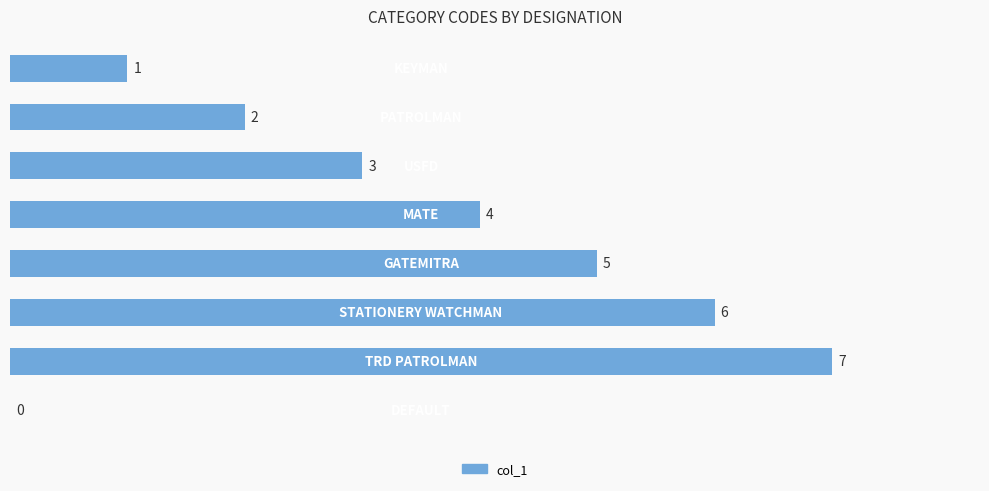

What is the maximum value shown in the chart?

7